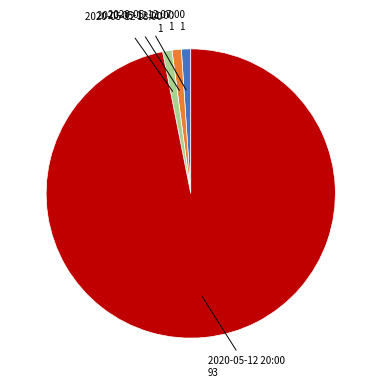

Is there any slice that represents more than half of the pie?

Yes